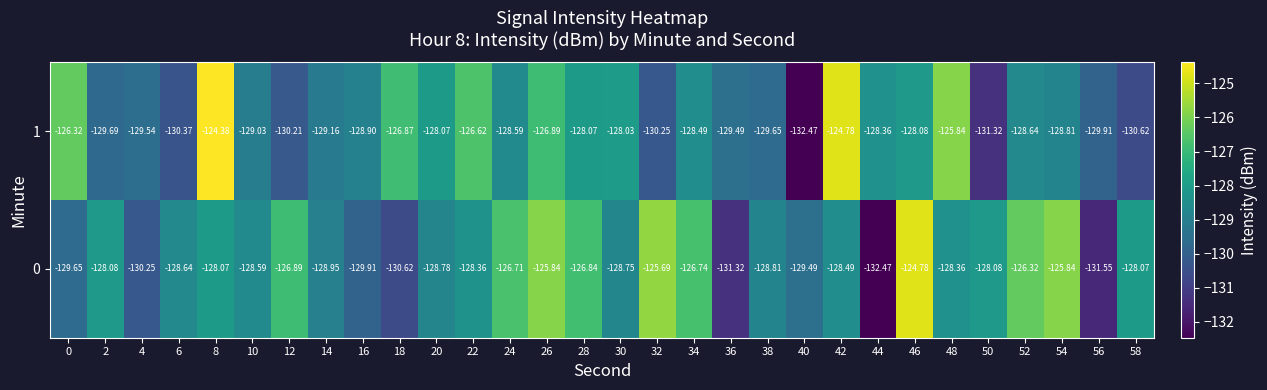

Is the value of 0 at 32 greater than the value of 1 at 40?

Yes